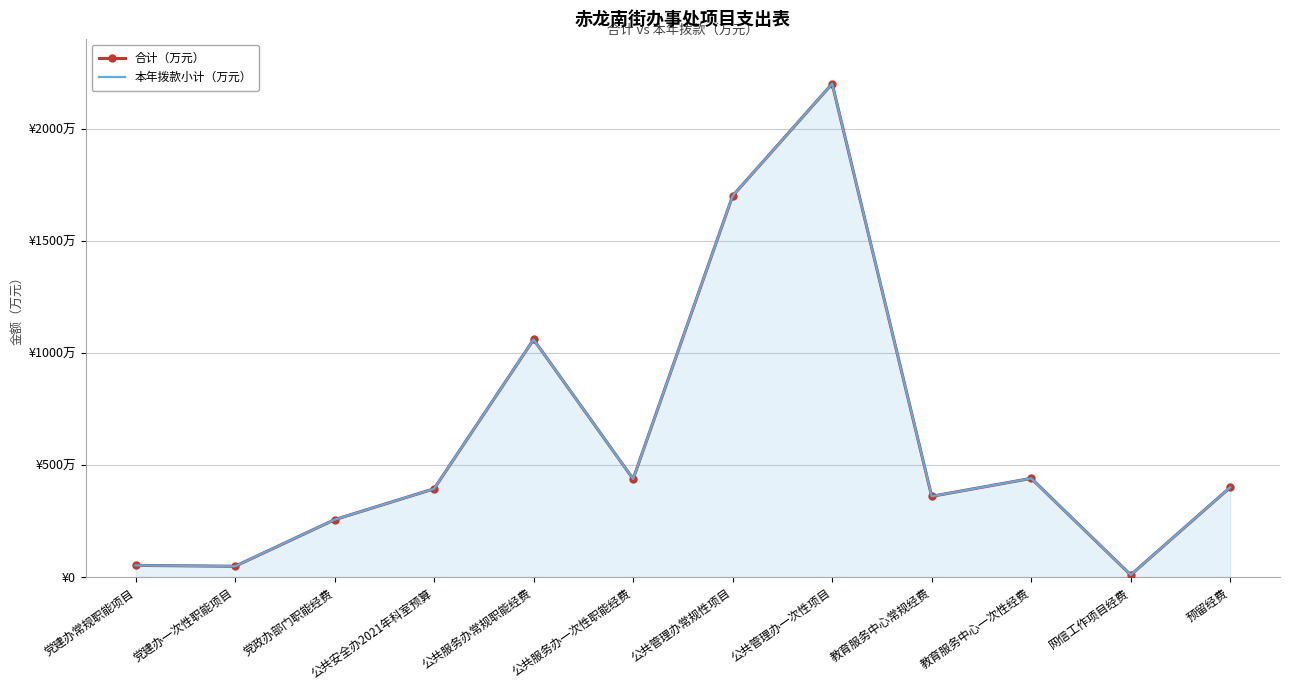

Rank the categories by 本年拨款小计（万元） value from highest to lowest.

公共管理办一次性项目, 公共管理办常规性项目, 公共服务办常规职能经费, 教育服务中心一次性经费, 公共服务办一次性职能经费, 预留经费, 公共安全办2021年科室预算, 教育服务中心常规经费, 党政办部门职能经费, 党建办常规职能项目, 党建办一次性职能项目, 网信工作项目经费